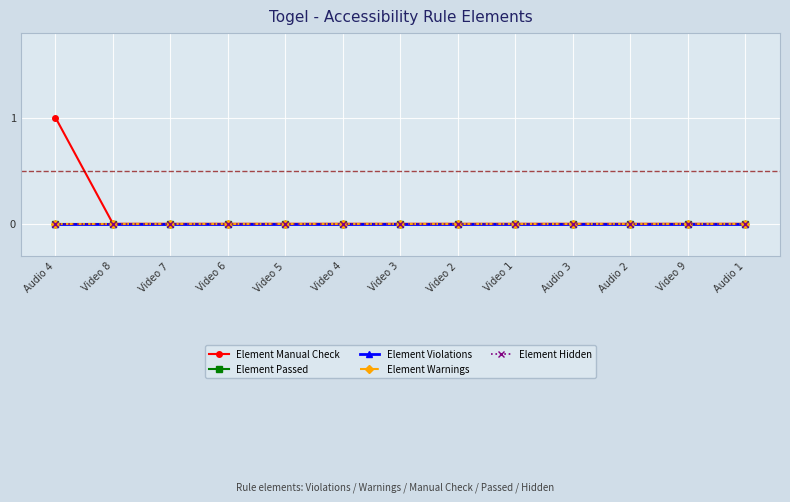

At which category is the sum across all series the highest?

Audio 4